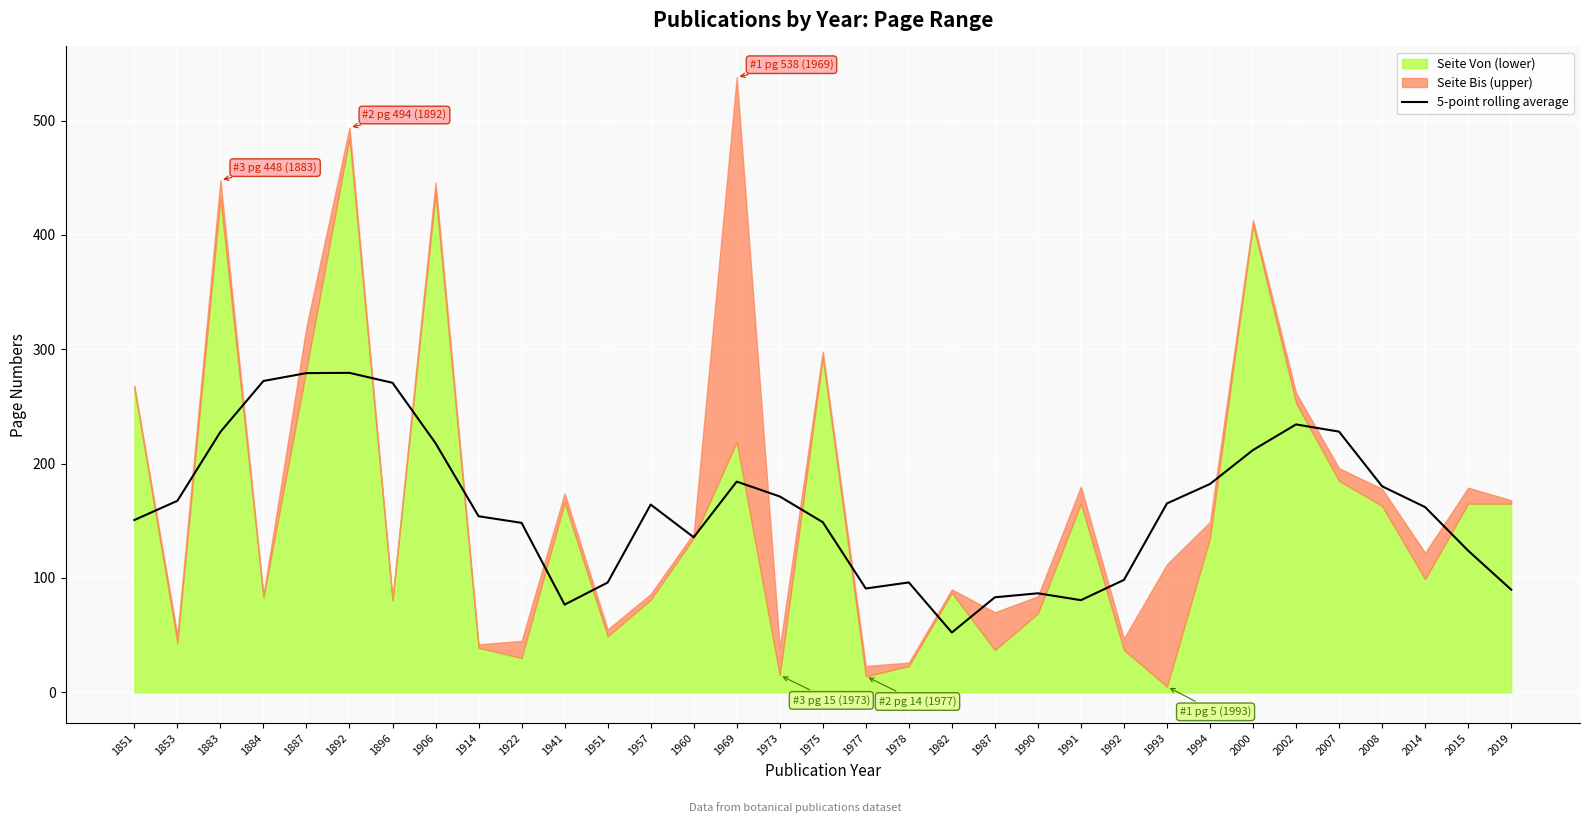

List the labels in order of value, largest first.

1892, 1887, 1884, 1896, 2002, 2007, 1883, 1906, 2000, 1969, 1994, 2008, 1973, 1853, 1993, 1957, 2014, 1914, 1851, 1975, 1922, 1960, 2015, 1992, 1978, 1951, 1977, 2019, 1990, 1987, 1991, 1941, 1982